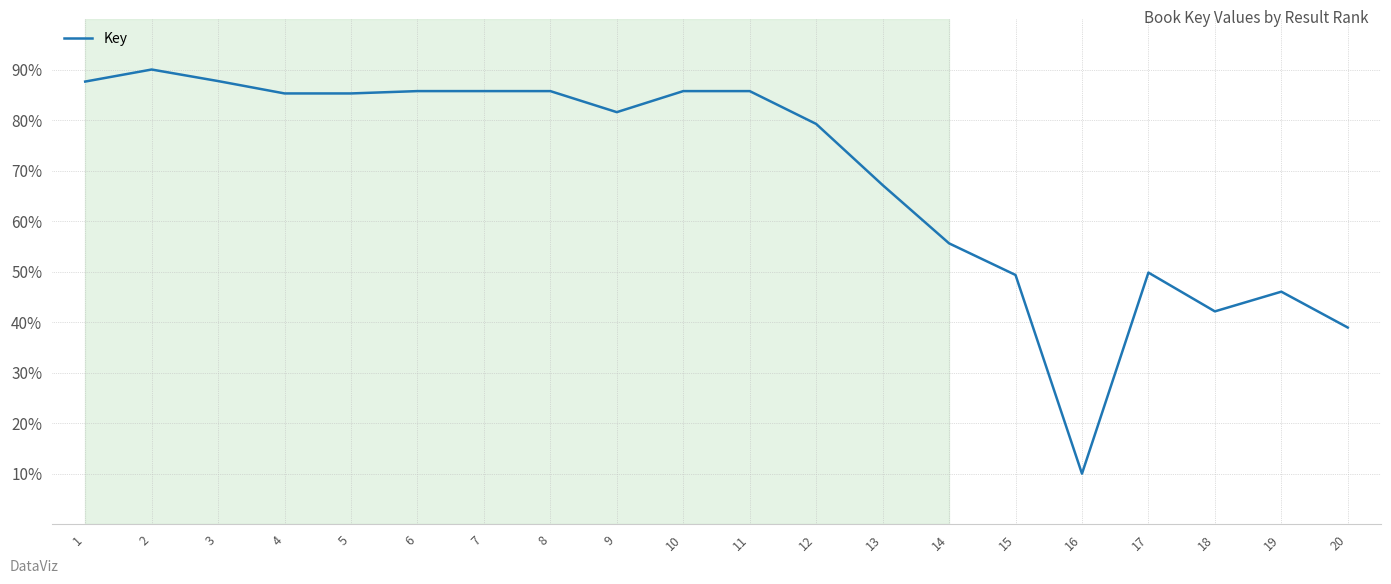

True or false: the data shows 115.9 at 12.

False